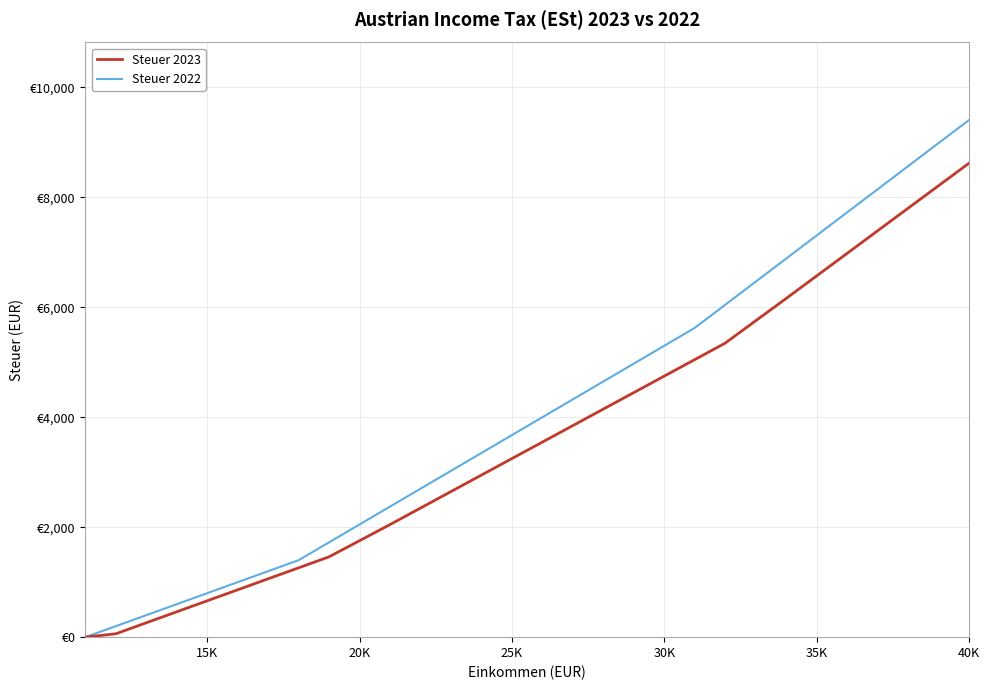

What are all the series names shown in the legend?

Steuer 2023, Steuer 2022